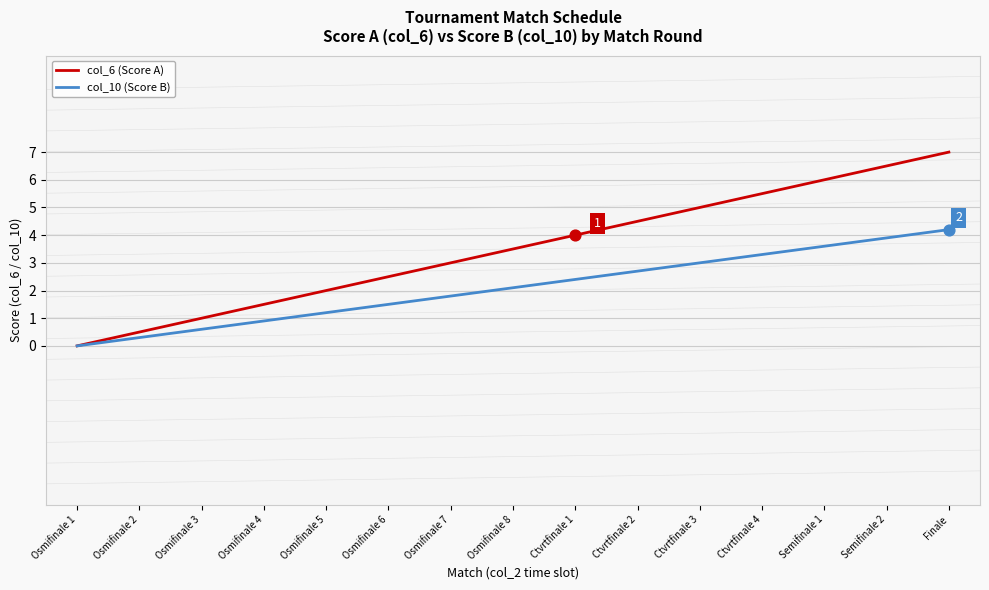

Which series has the largest total across all categories?

col_6 (Score A)